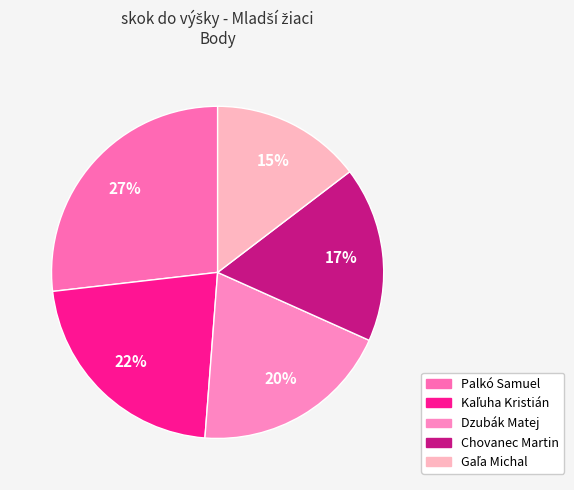

Which slice is the largest?

Palkó Samuel